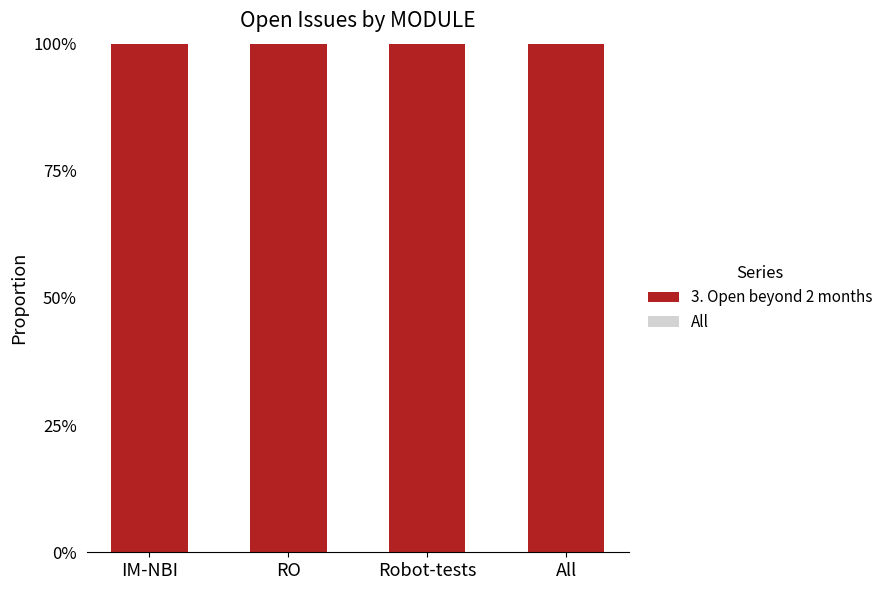

At how many categories does at least one series exceed 0?

4